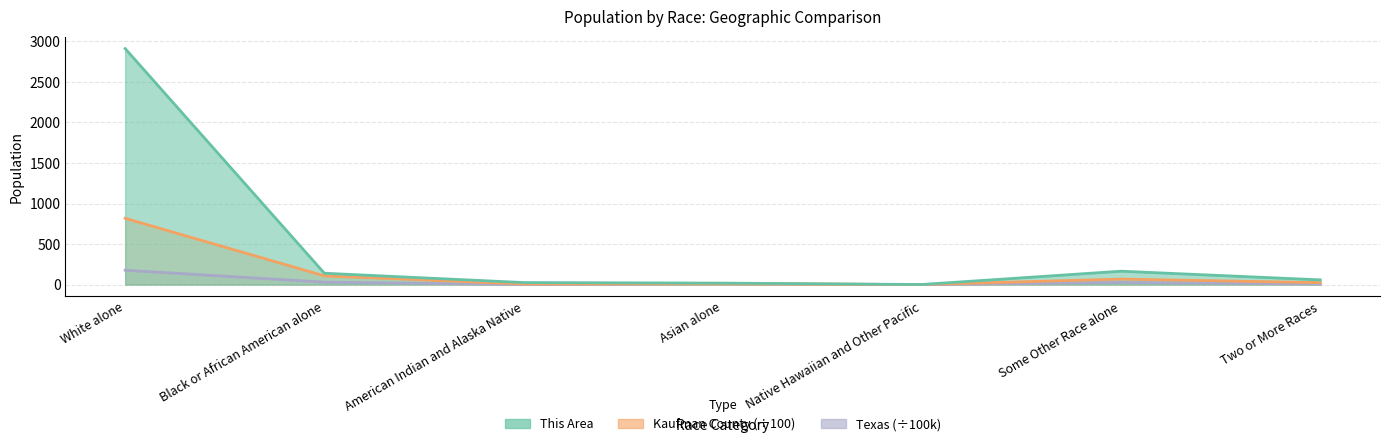

Which series has the largest total across all categories?

This Area